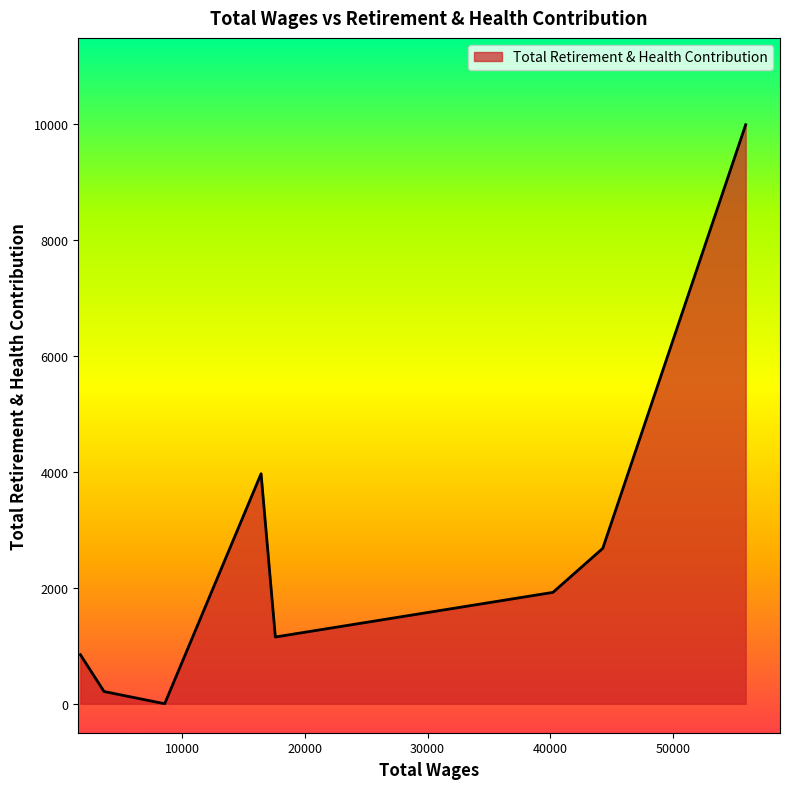

How many interior local peaks (higher than both neighbors) does the data have?

1